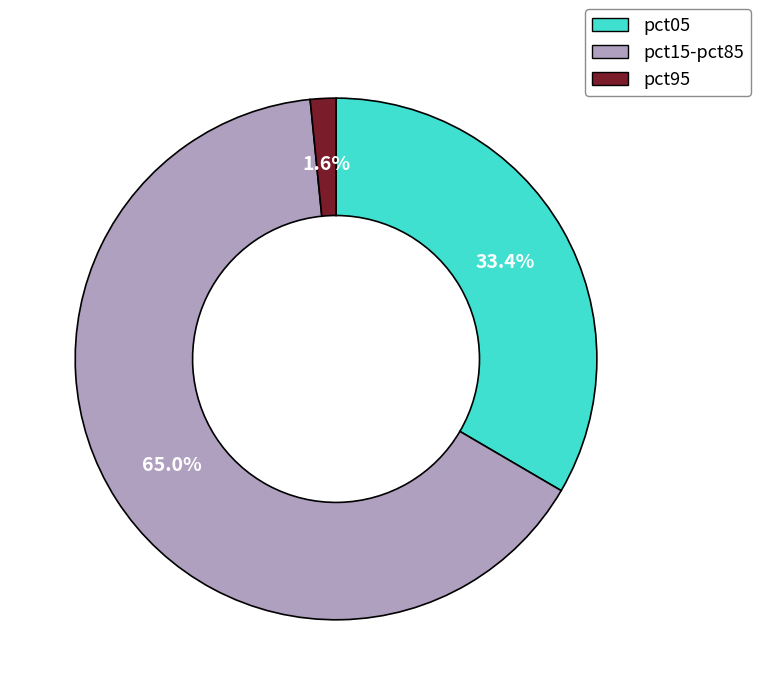

To the nearest percent, what is the average slice percentage?

33%